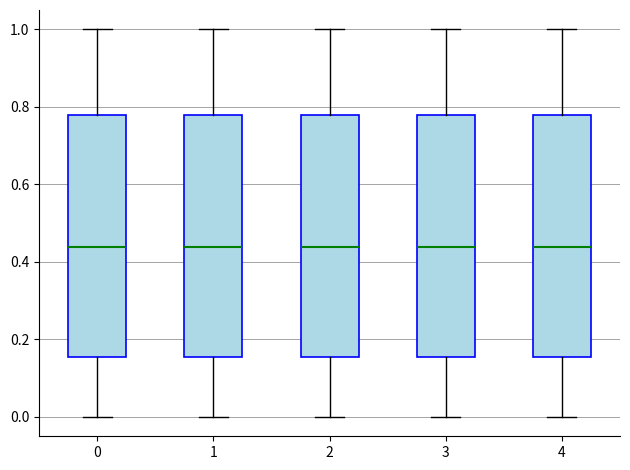

Reading left to right, read every box against the y-axis: the position of its median line, the range the box covers, and the ends of its whiskers. The values are not printed on the chart, so give them approximately, as read against the axis.

0: median 0.44, box 0.16 to 0.78, whiskers 0.00 to 1.00
1: median 0.44, box 0.16 to 0.78, whiskers 0.00 to 1.00
2: median 0.44, box 0.16 to 0.78, whiskers 0.00 to 1.00
3: median 0.44, box 0.16 to 0.78, whiskers 0.00 to 1.00
4: median 0.44, box 0.16 to 0.78, whiskers 0.00 to 1.00